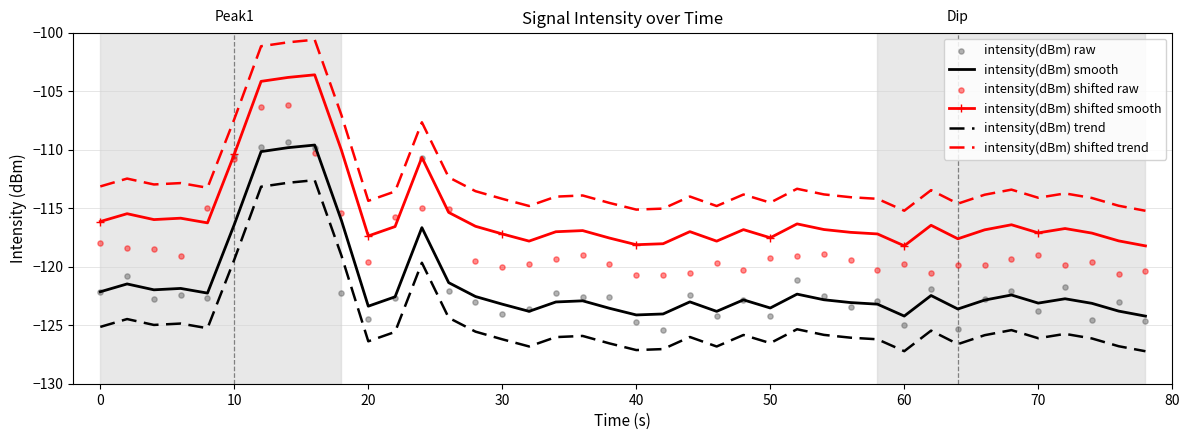

What is the minimum value for intensity(dBm) trend?

-127.2